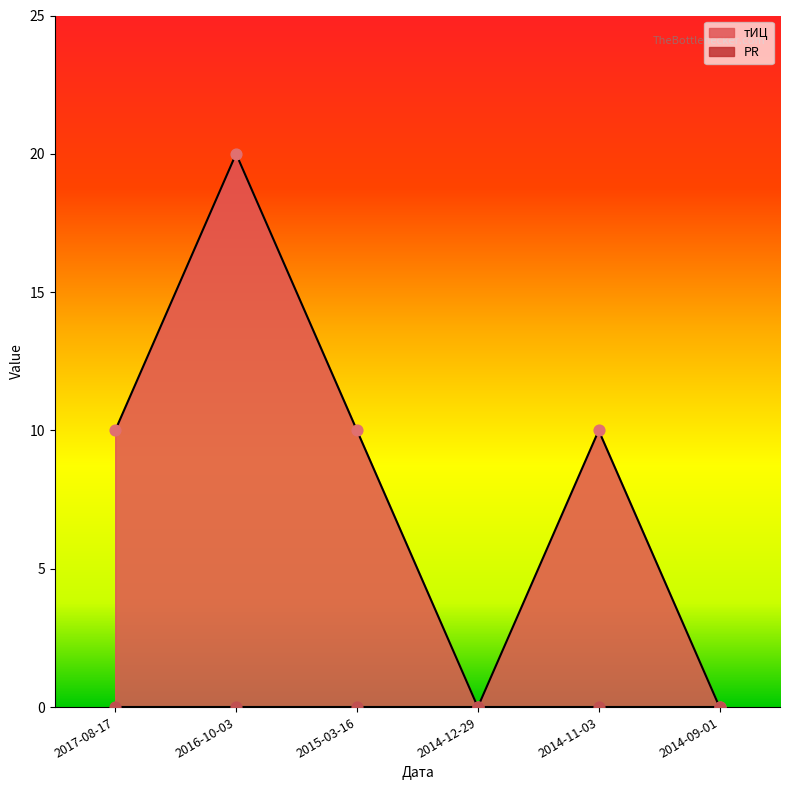

Which has a higher value, 2014-09-01 or 2014-12-29?

2014-09-01